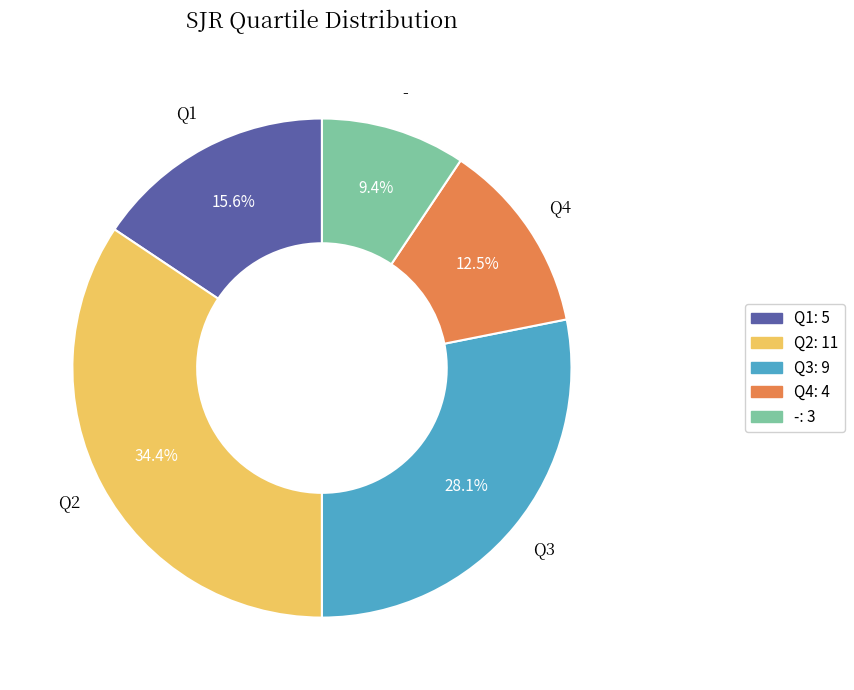

Do Q3 and - together represent more than half of the pie?

No